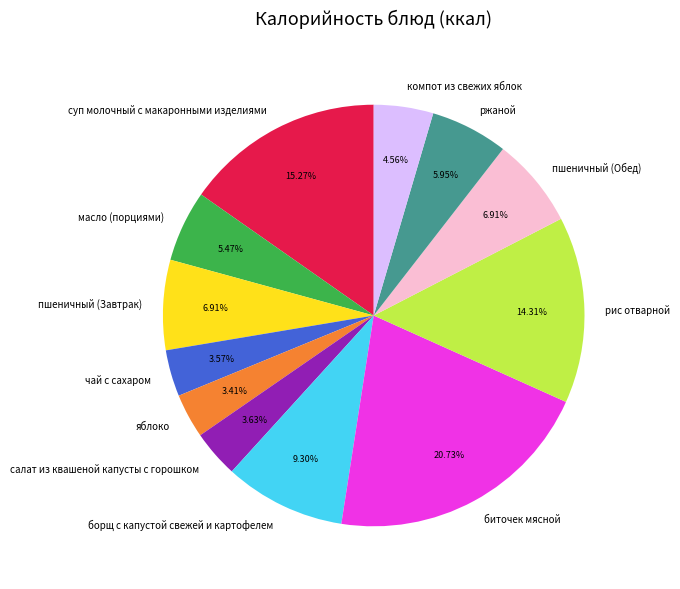

How many slices are in this pie chart?

12